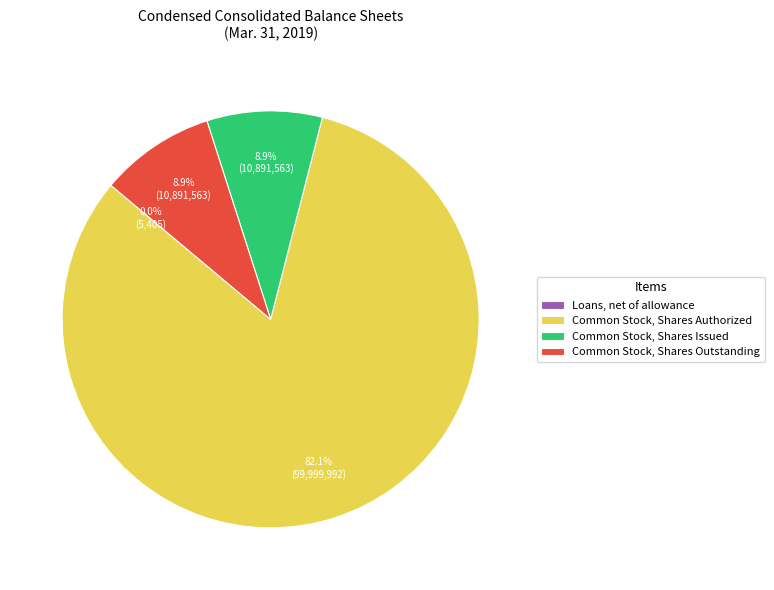

What percentage is NOT represented by Common Stock, Shares Outstanding?

91.1%